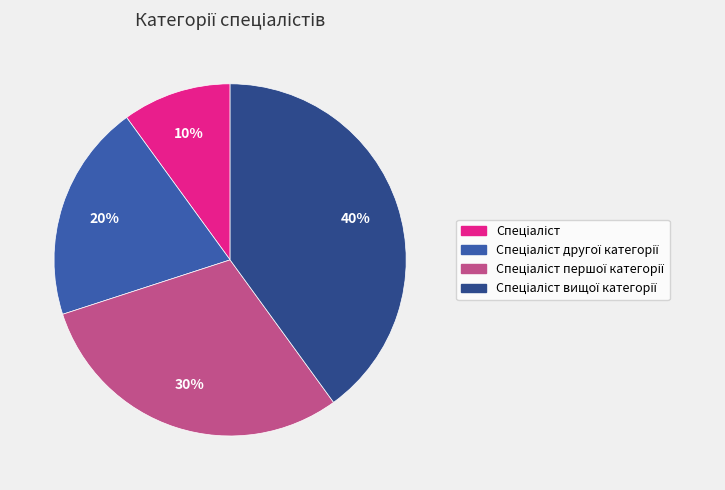

To the nearest percent, what is the difference between the largest and smallest slice percentages?

30%